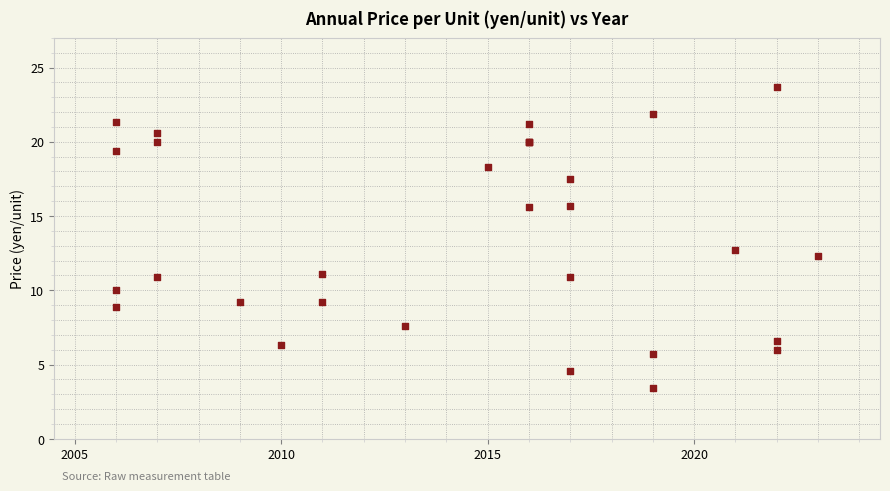

What Y value in the scatter plot is closest to 13?

12.7